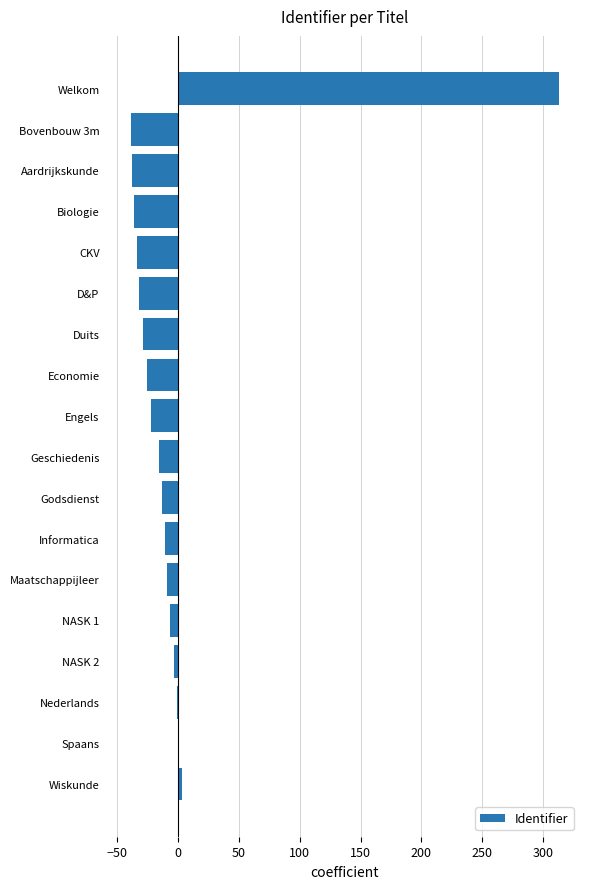

What is the approximate value at Welkom?

312.9